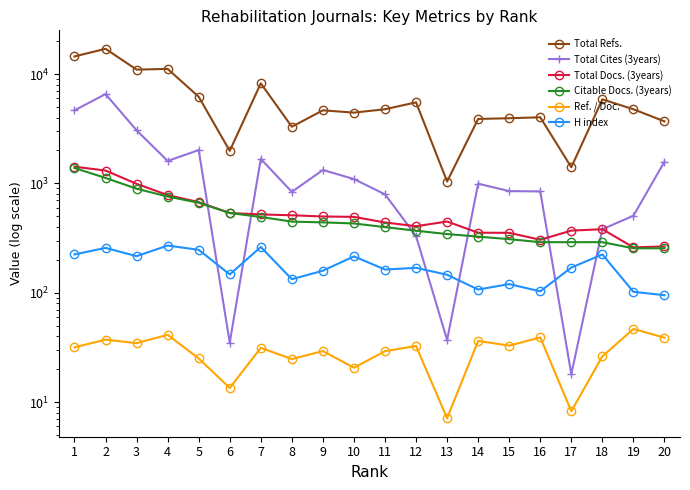

Rank the series by their maximum value, from lowest to highest.

Ref. / Doc., H index, Citable Docs. (3years), Total Docs. (3years), Total Cites (3years), Total Refs.